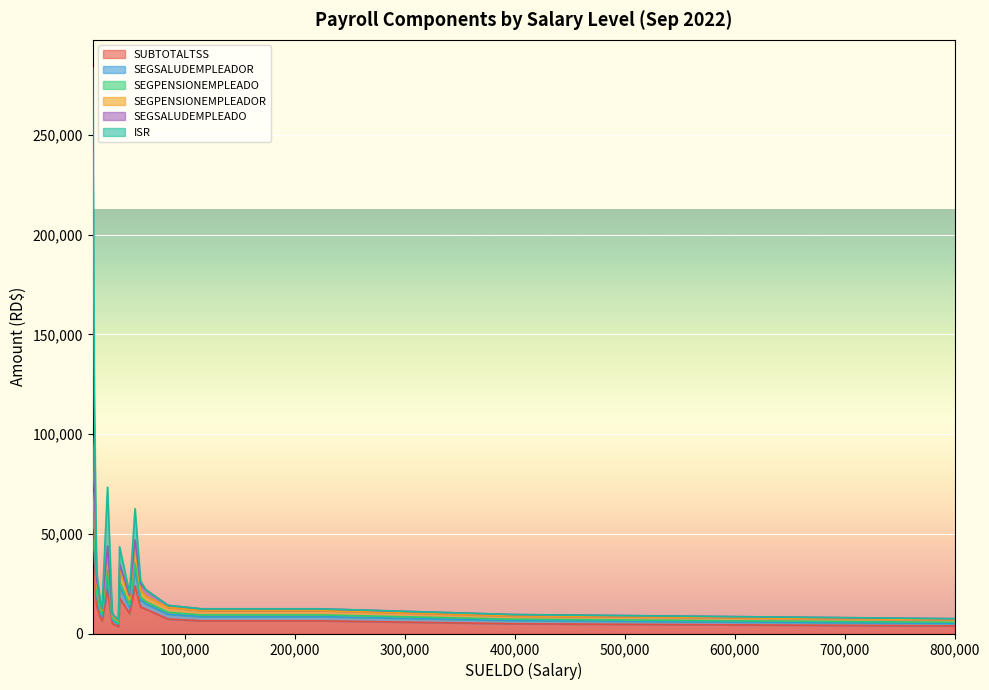

What is the sum of all SEGSALUDEMPLEADOR values?

116278.5